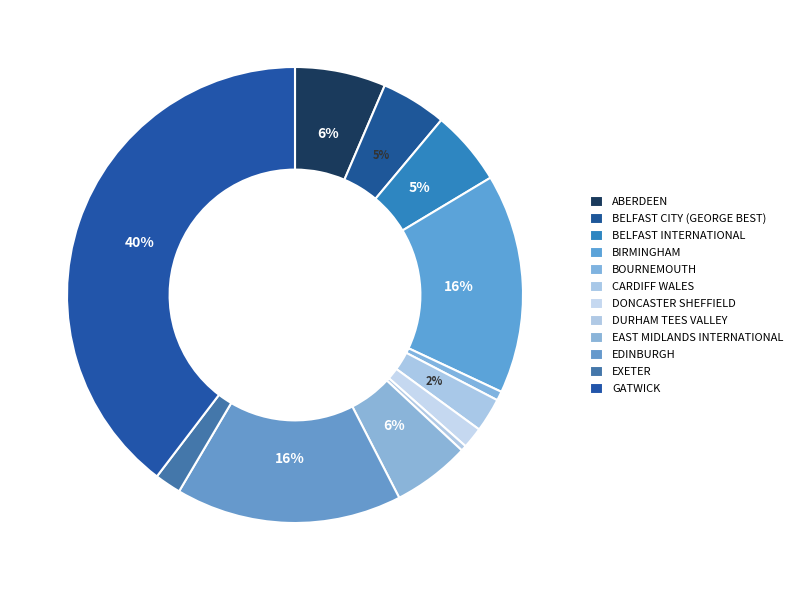

Count the number of slices in the pie.

12